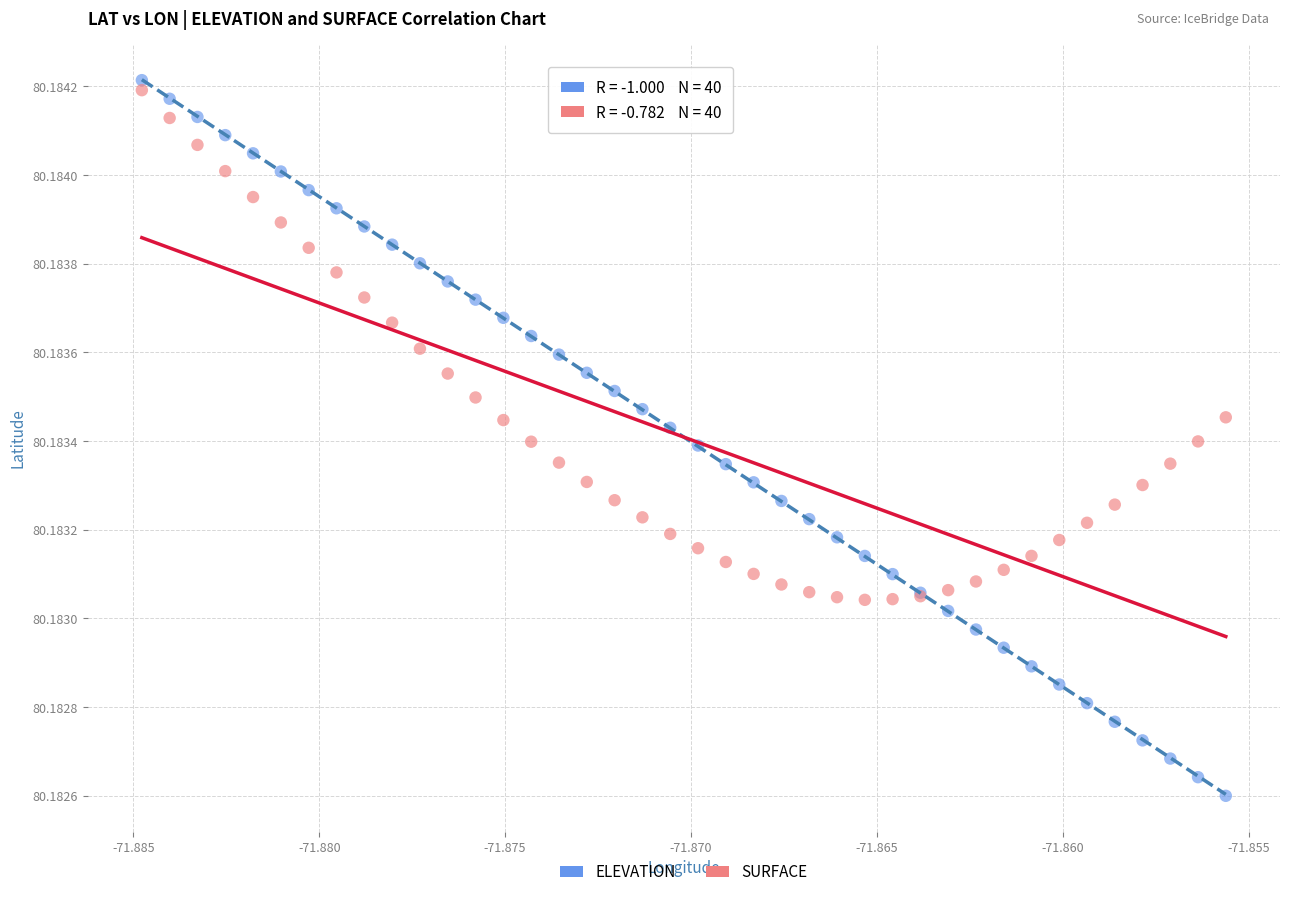

Which series has the largest Y range (max minus min)?

ELEVATION